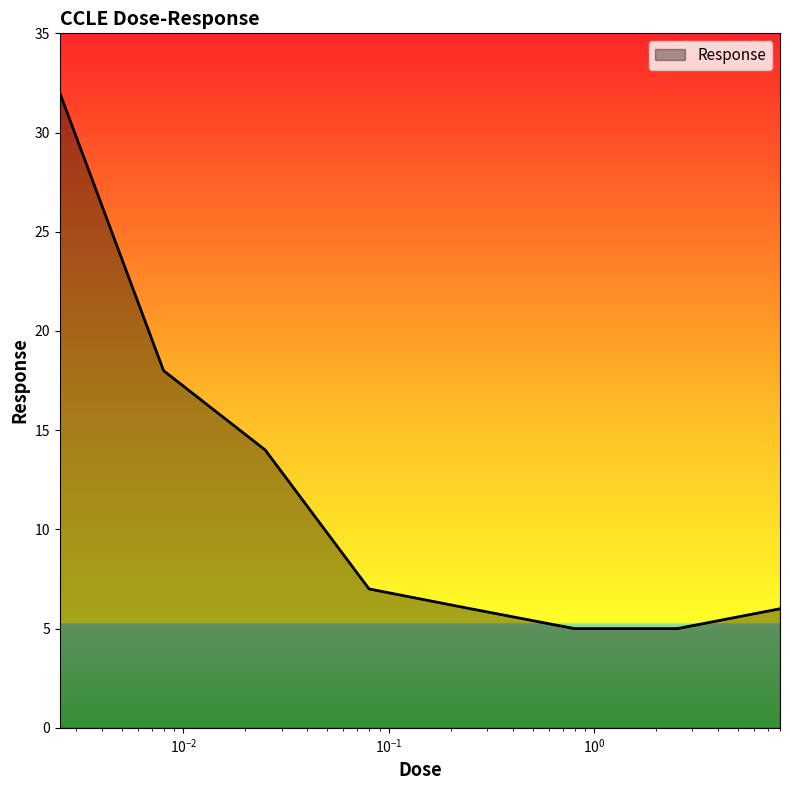

What is the smallest value displayed?

5